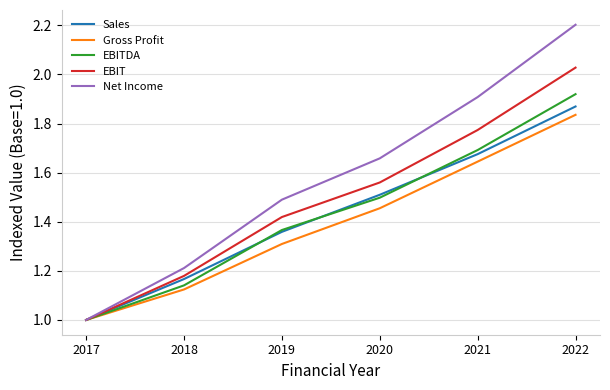

At which label is Net Income closest to 1?

2017